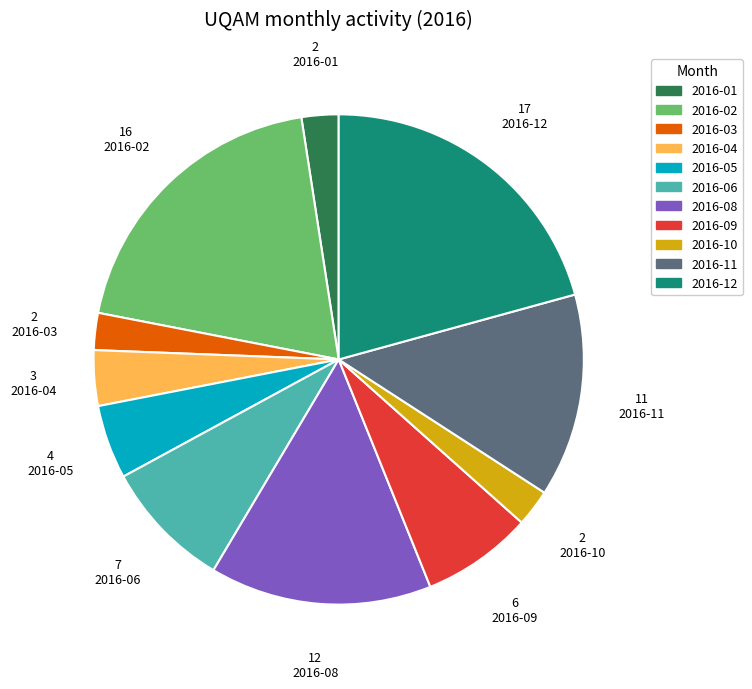

Is there a majority slice in this chart?

No